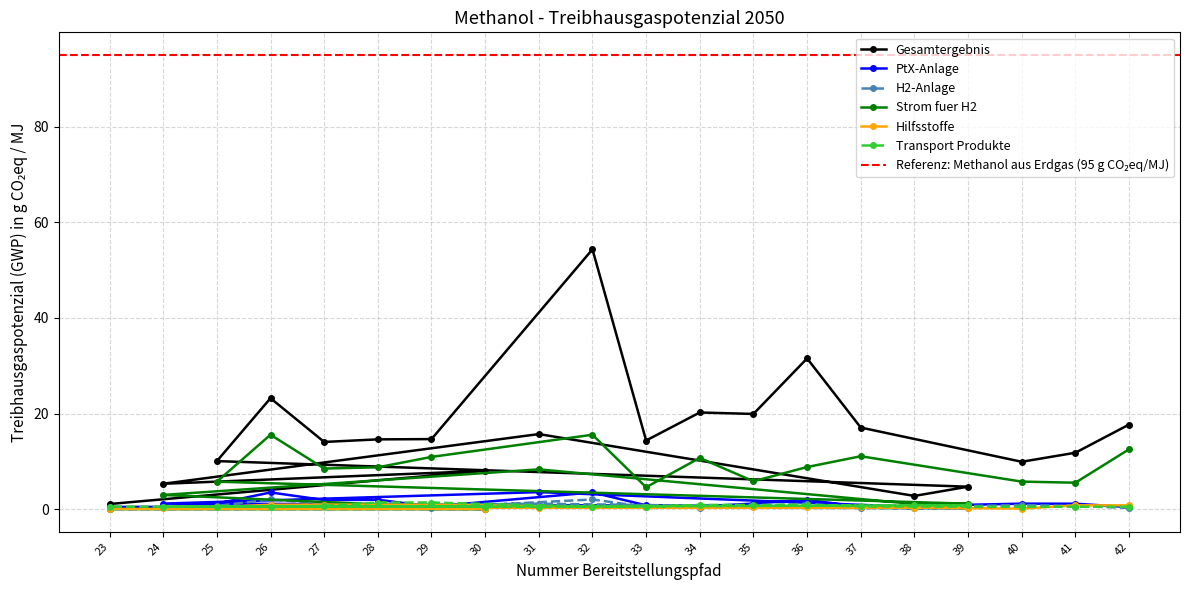

What is the value of the Strom fuer H2 point at the 19th from the left?

5.5